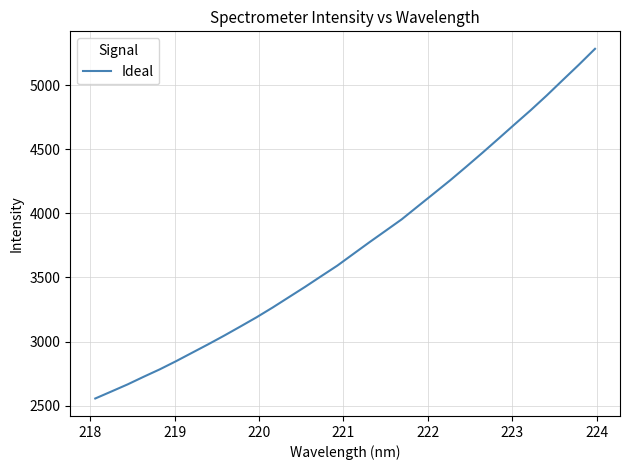

What is the smallest value displayed?

2555.4